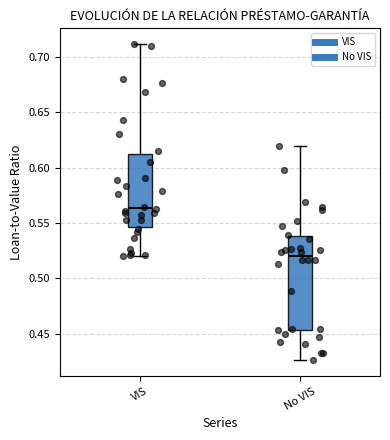

Comparing the boxes themselves (not the whiskers), which one is the tallest?

No VIS